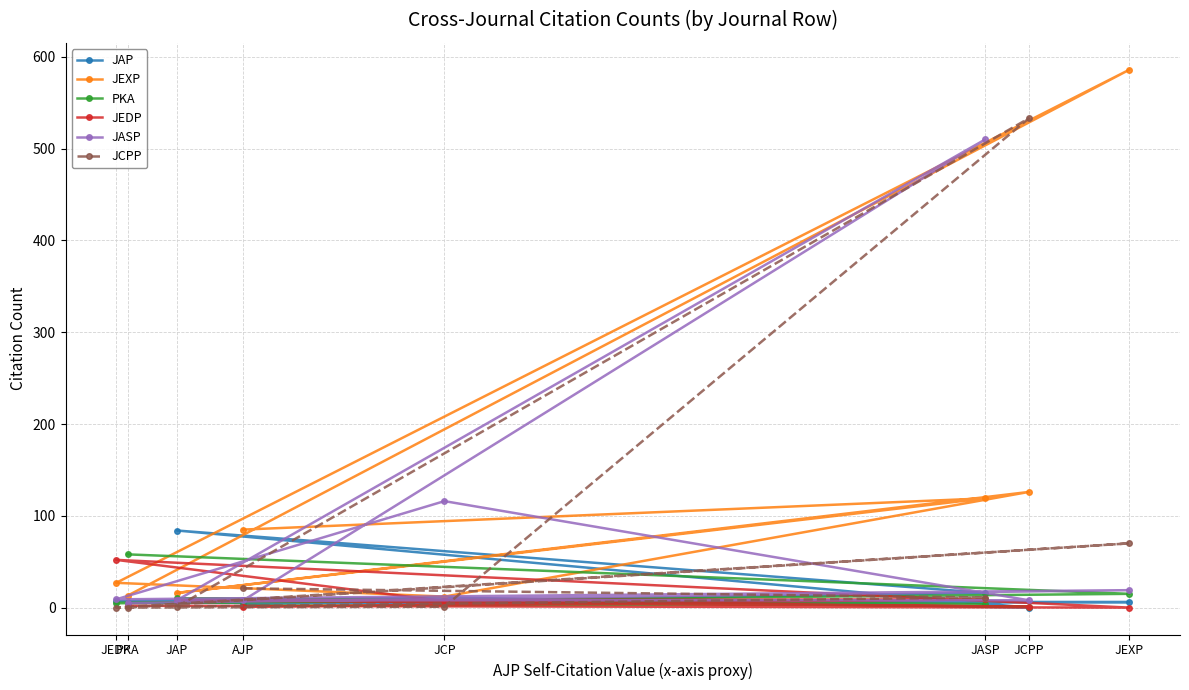

What is the total value across all series at JCP?

154